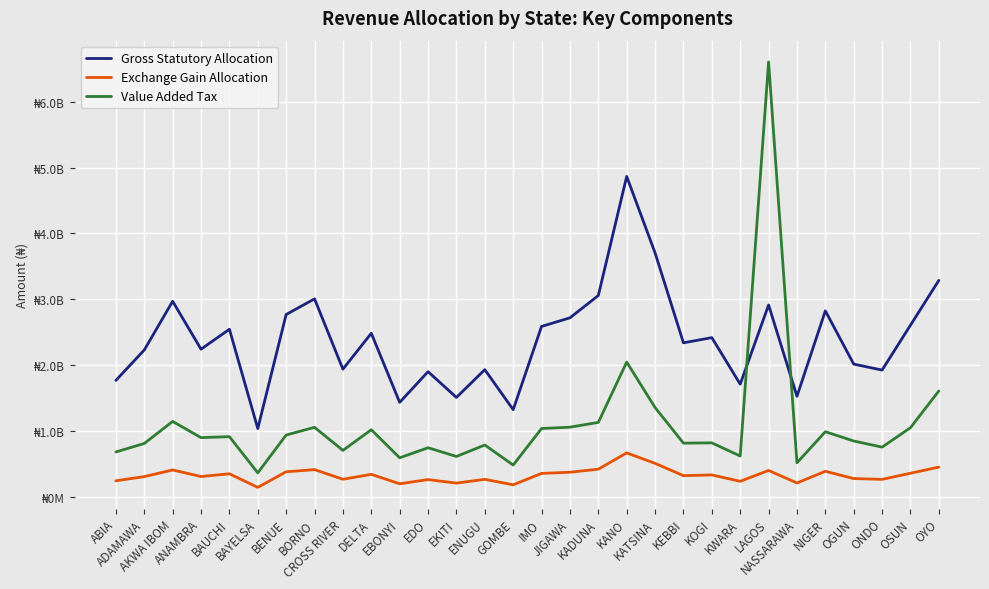

The value of Exchange Gain Allocation at ANAMBRA is 138939946.5. True or false?

False